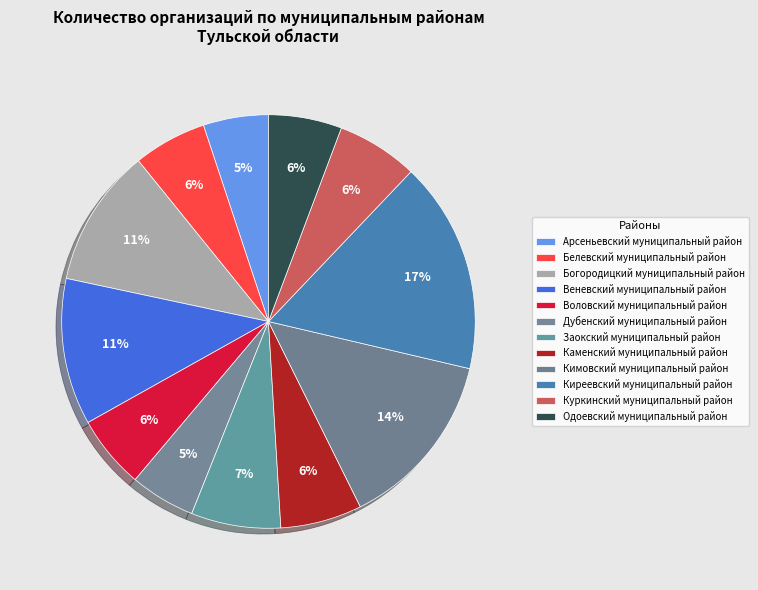

To the nearest percent, what is the difference between the largest and smallest slice percentages?

11%